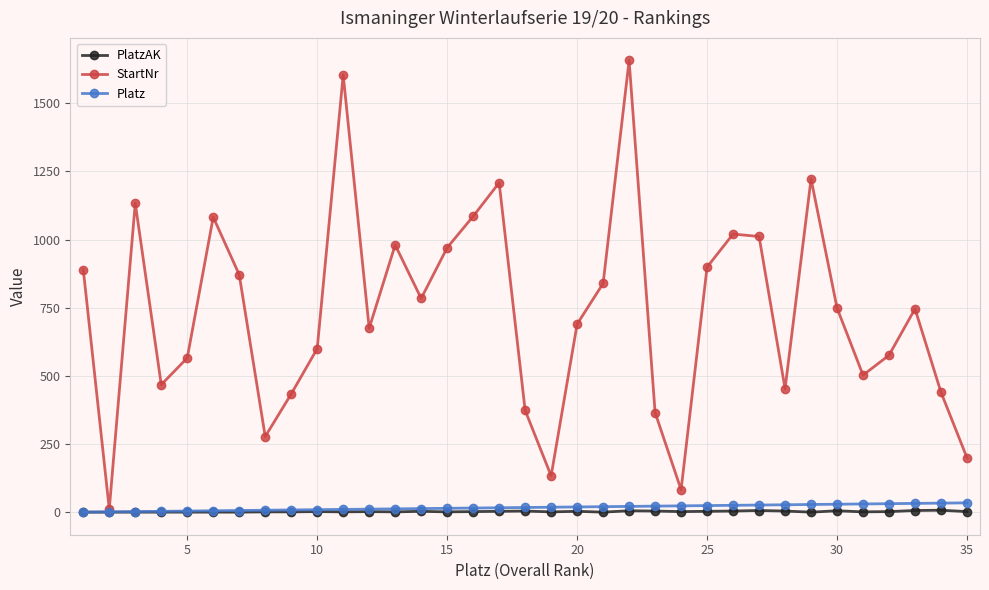

Which series has the largest total across all categories?

StartNr